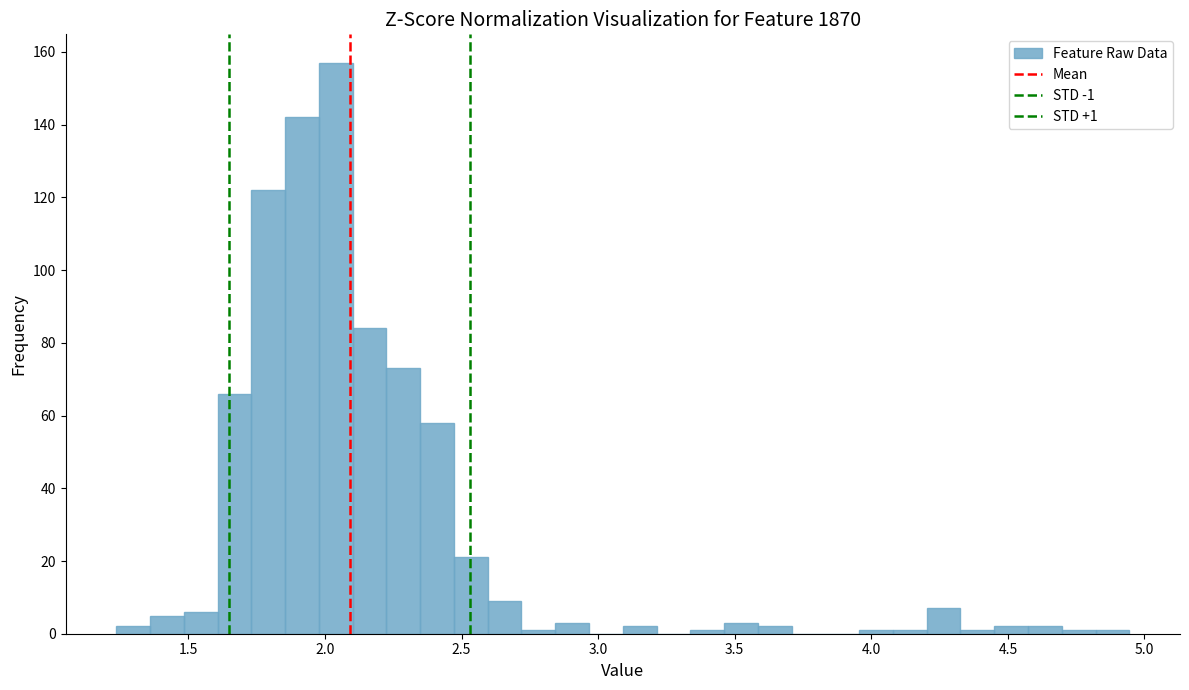

Read against the x-axis, roughly where is the centre of the tallest bar?

2.05